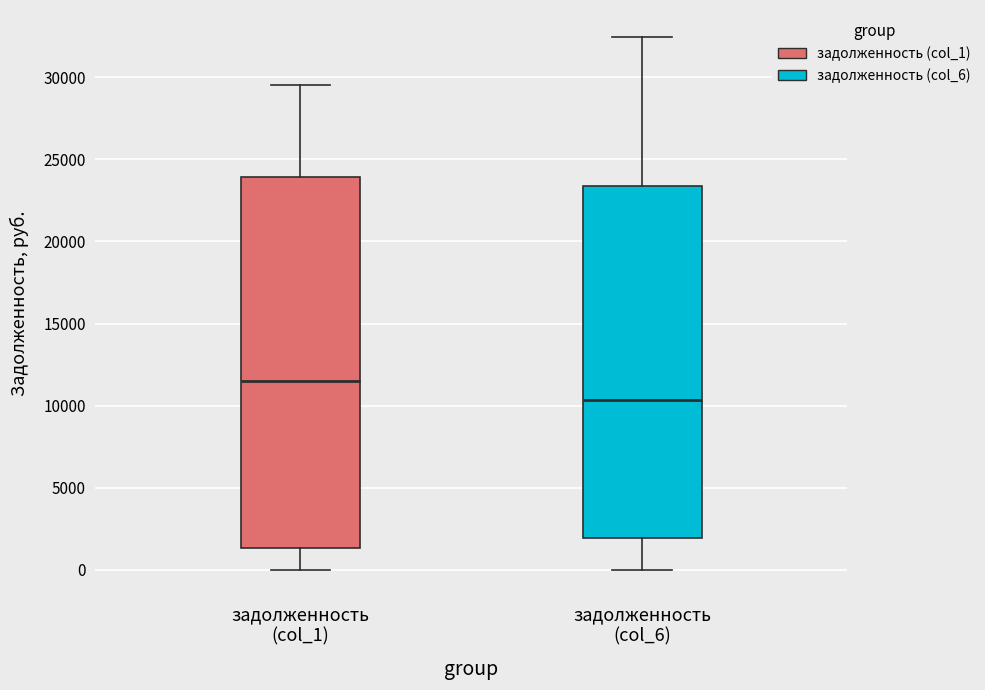

Reading left to right, transcribe this box plot: for each box, give where its median line is, the range the box spans, and where its two whiskers end, as read against the y-axis. The values are not printed on the chart, so give them approximately, as read against the axis.

задолженность (col_1): median 11500, box 1500 to 24000, whiskers 0 to 29500
задолженность (col_6): median 10500, box 2000 to 23500, whiskers 0 to 32500